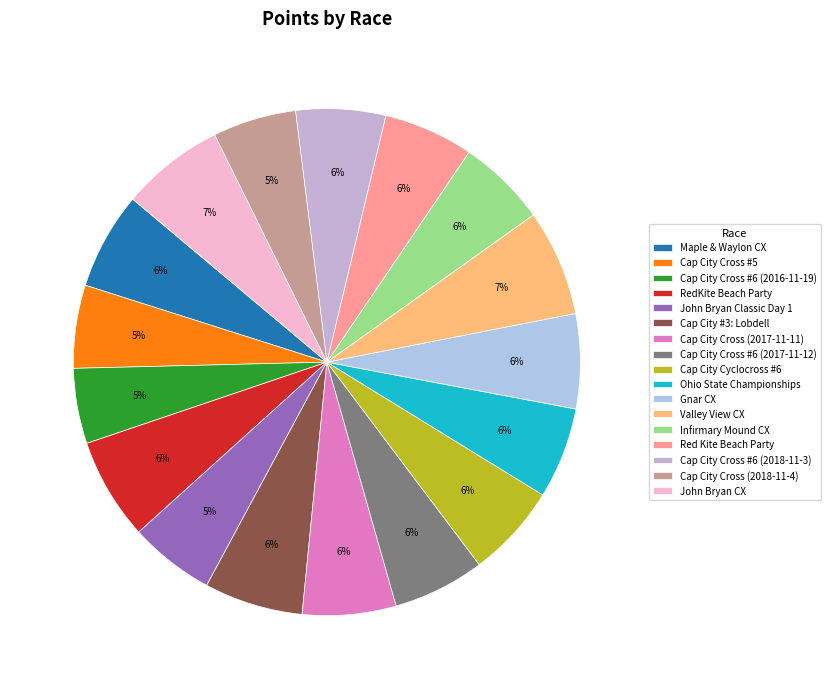

Do Cap City Cross #6 (2018-11-3) and Cap City #3: Lobdell together represent more than half of the pie?

No